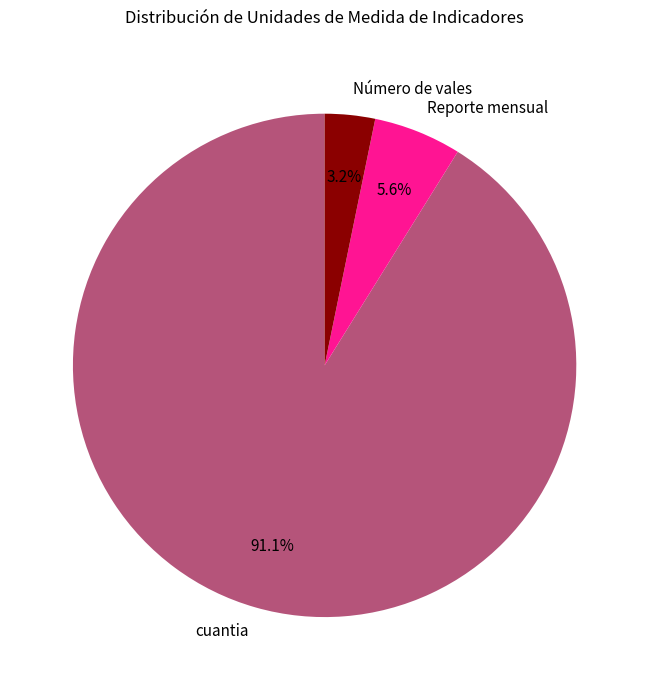

Which has a higher value, cuantia or Reporte mensual?

cuantia